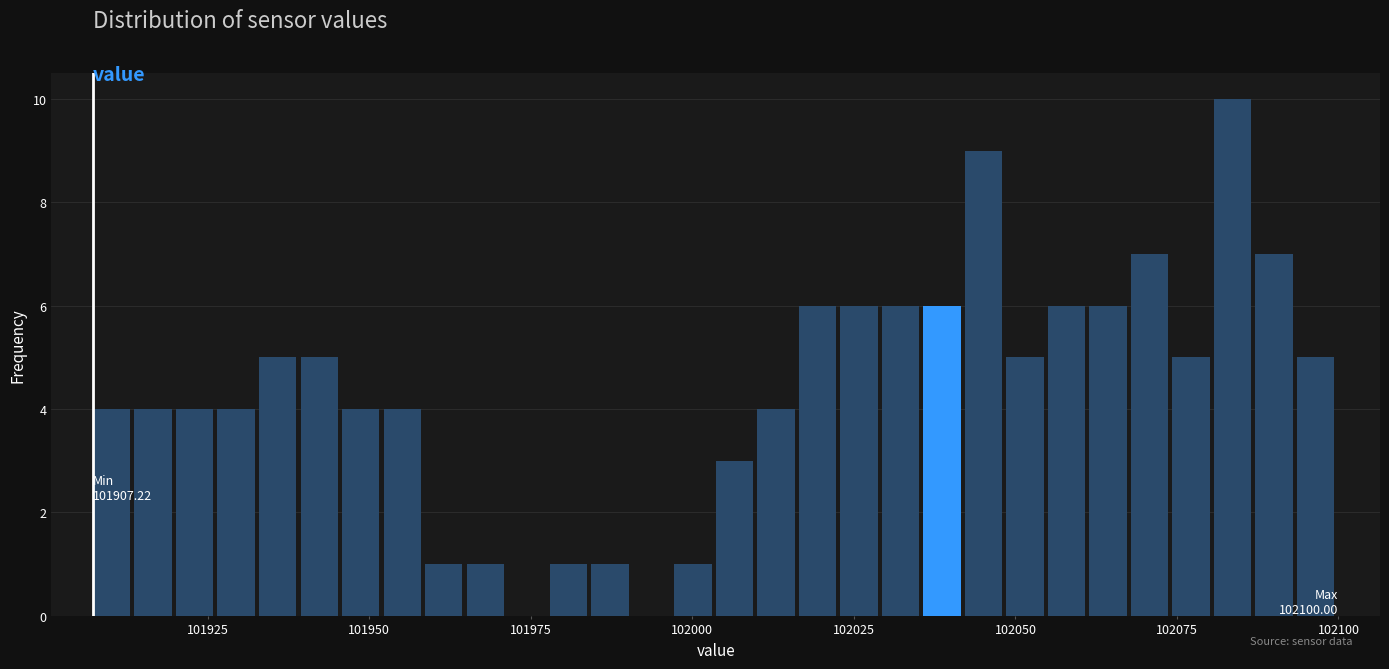

Around what value on the x-axis is the tallest bar? Give the approximate position of its centre, as read against the axis.

102085